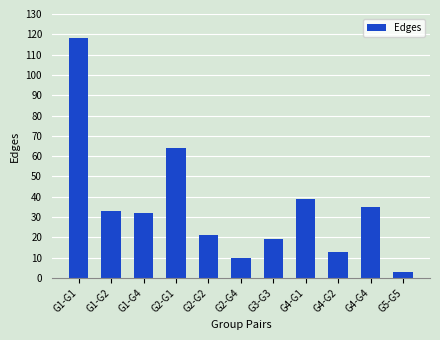

What position from the right is G2-G1?

8